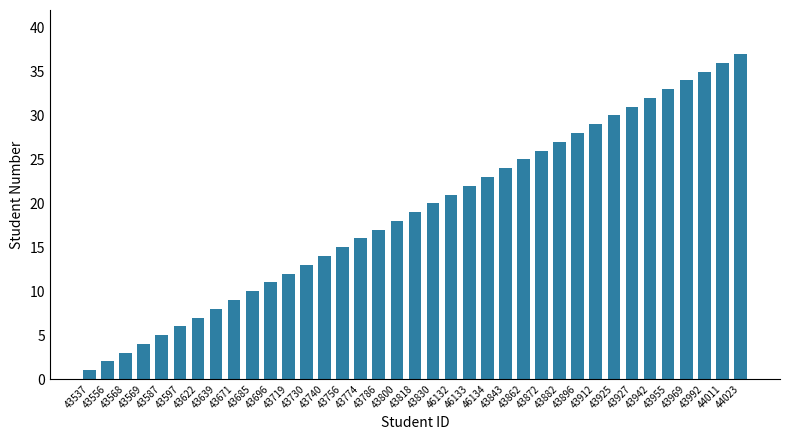

What is the change in value from 43730 to 43955?

+20